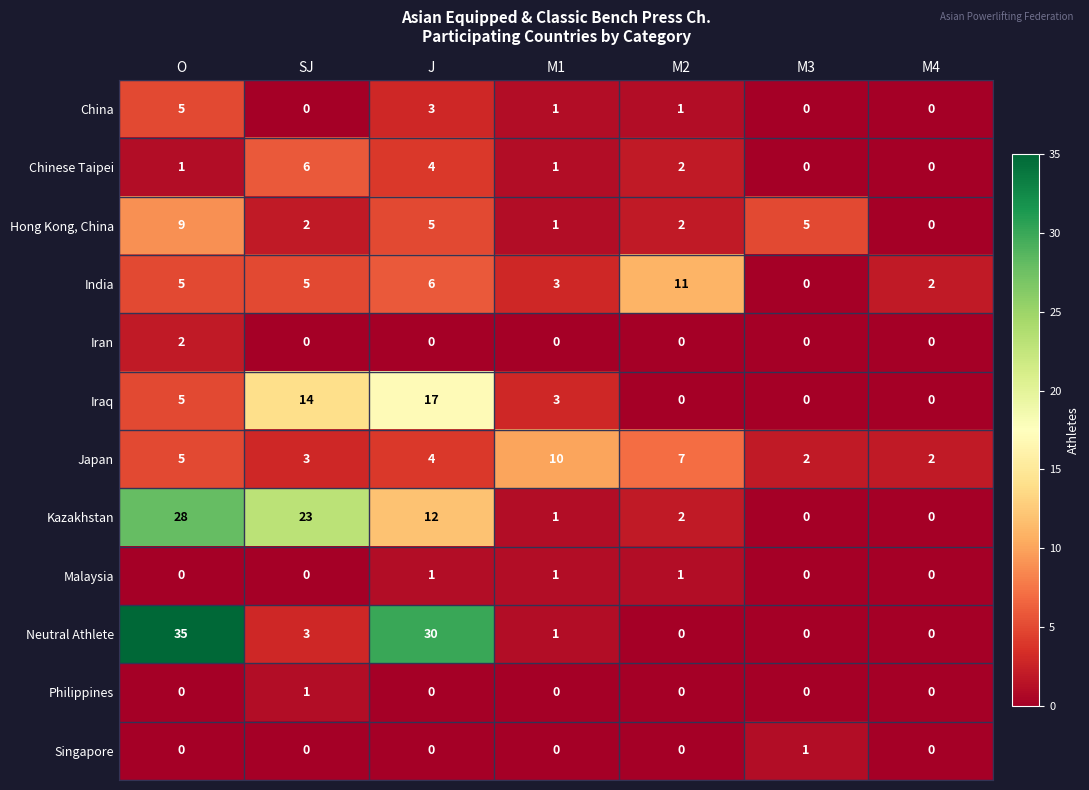

True or false: Japan has a value of 3 at SJ.

True